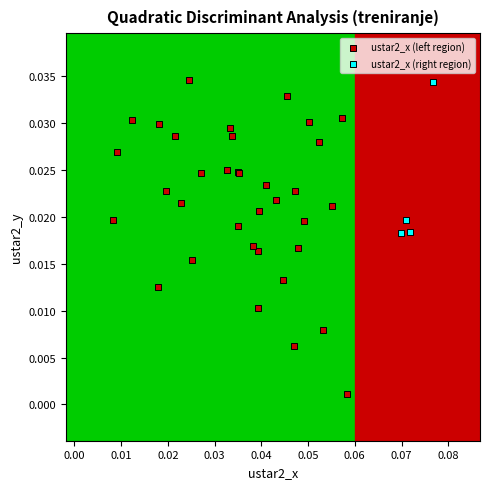

Which series has the widest spread of Y values?

ustar2_x (left region)